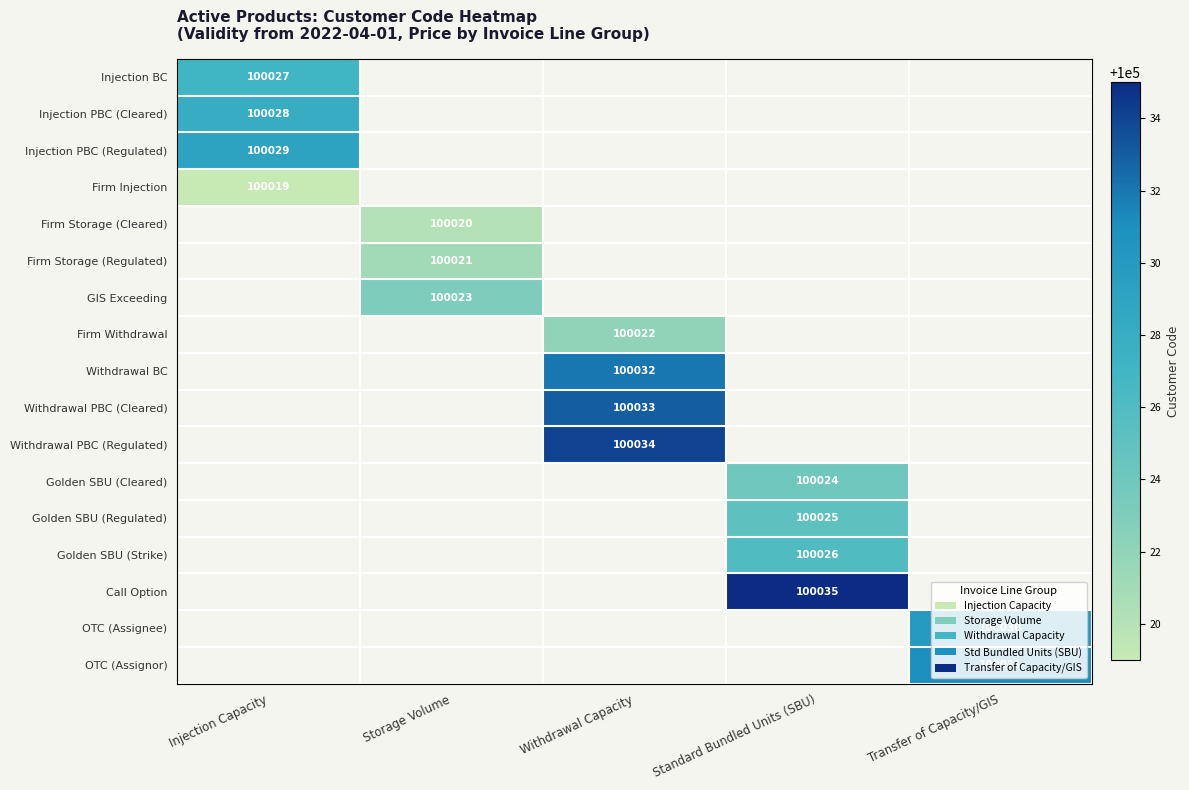

Between Injection Capacity and Transfer of Capacity/GIS, which is larger?

Transfer of Capacity/GIS